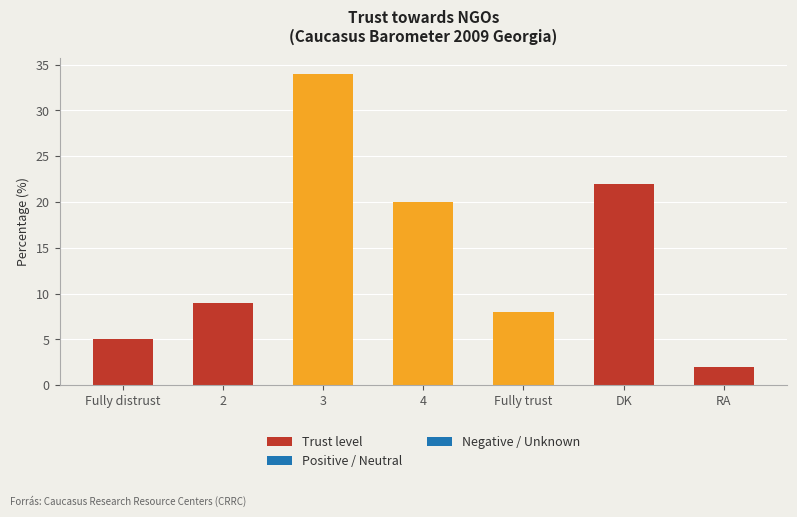

What position from the left is 3?

3